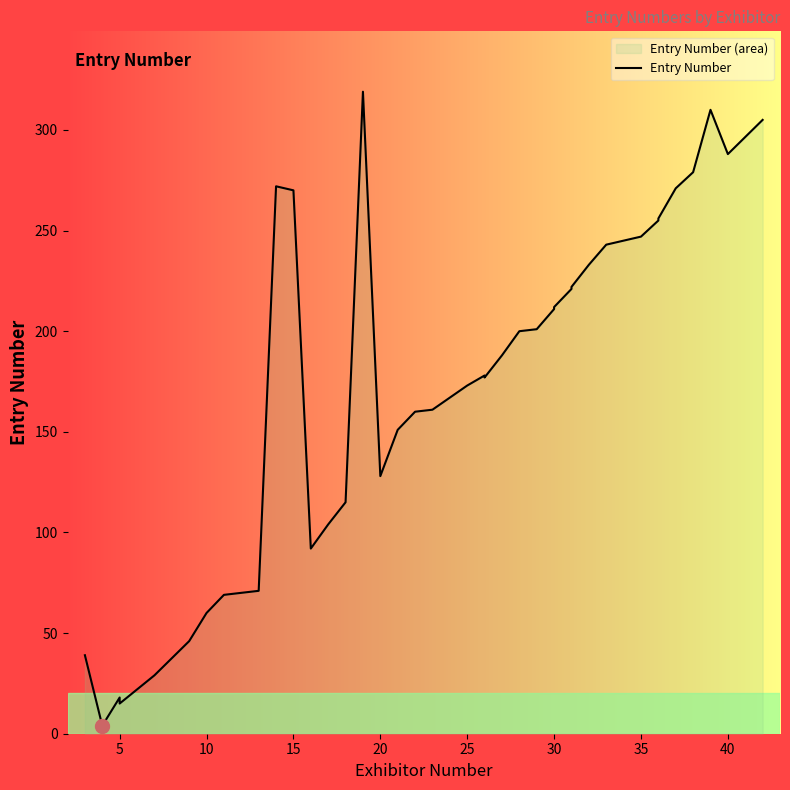

How many series are shown in this chart?

1